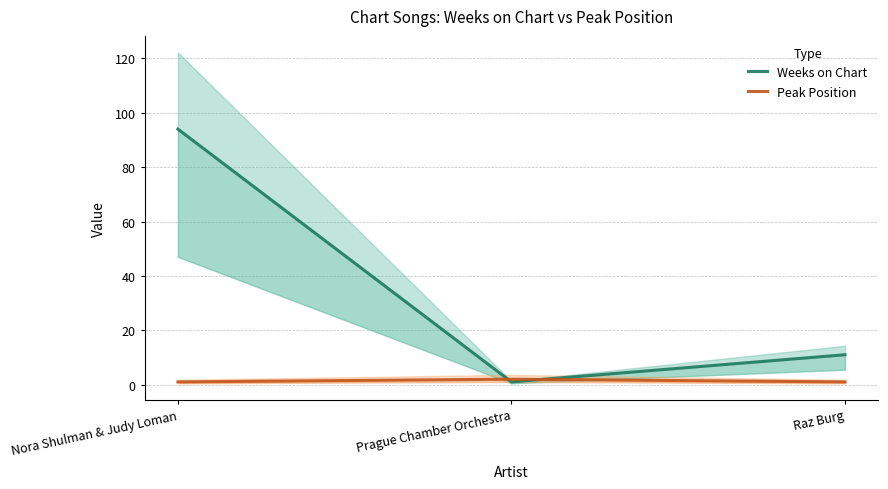

What is the smallest value displayed?

1